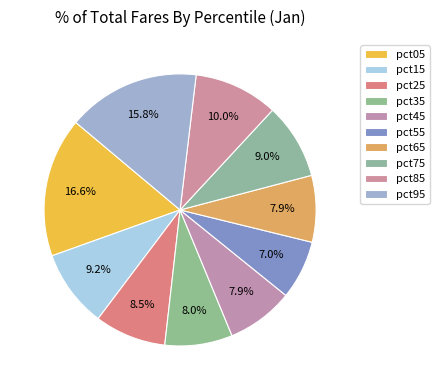

Is there a majority slice in this chart?

No